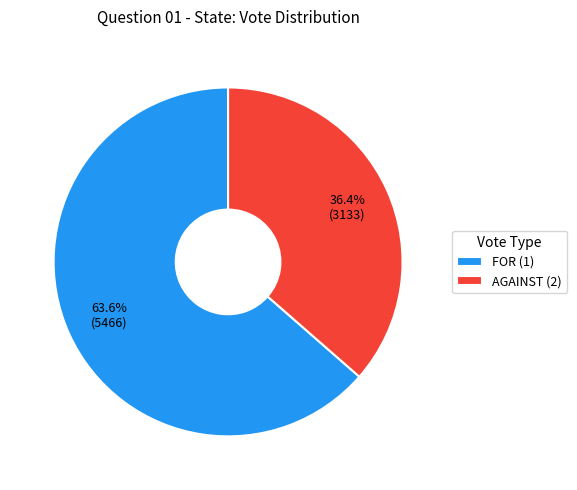

Which category has the biggest portion of the pie?

FOR (1)